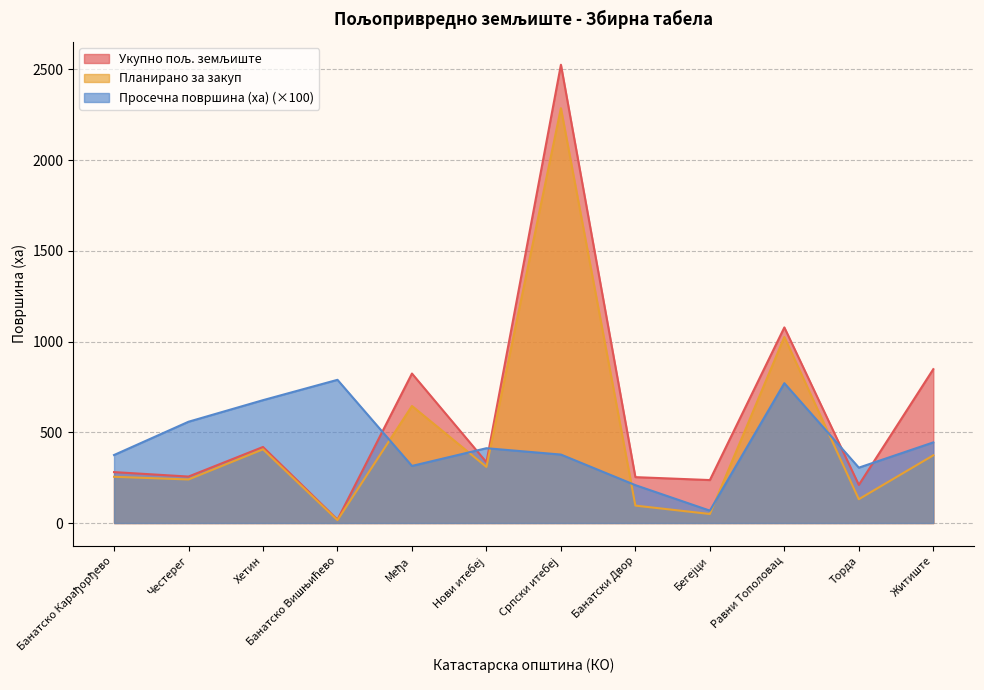

Is the value of Просечна површина (ха) at Међа greater than the value of Укупно пољ. земљиште at Бегејци?

Yes